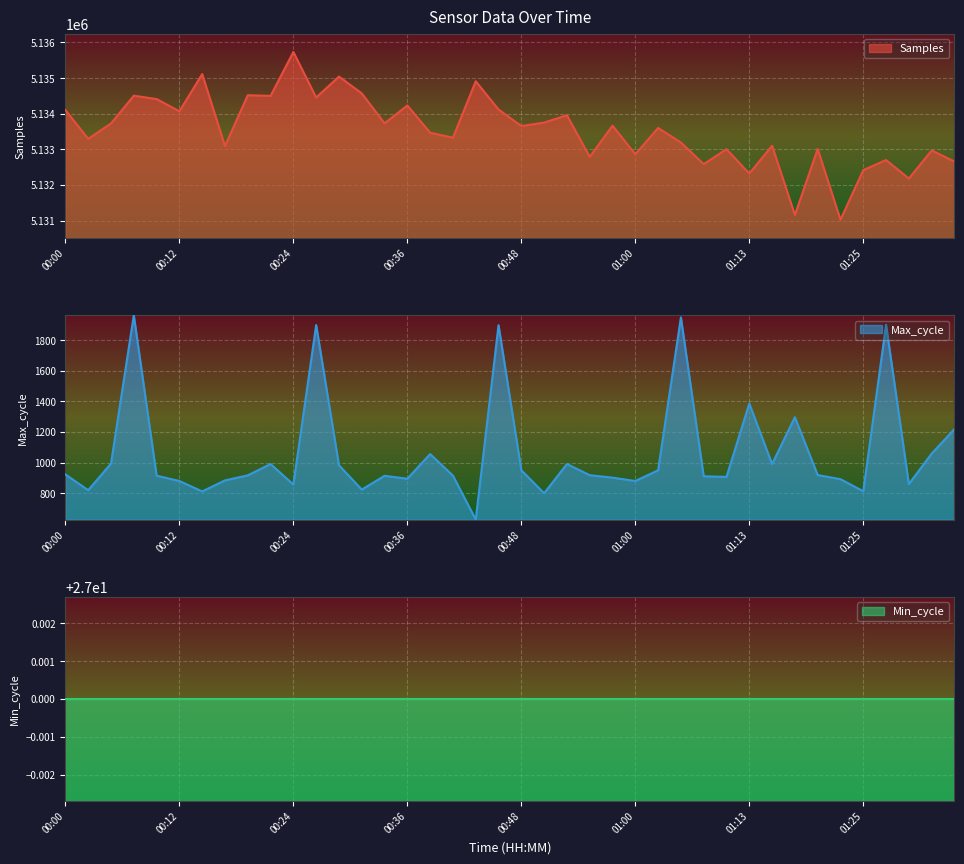

Where is the first local minimum for Max_cycle?

00:02